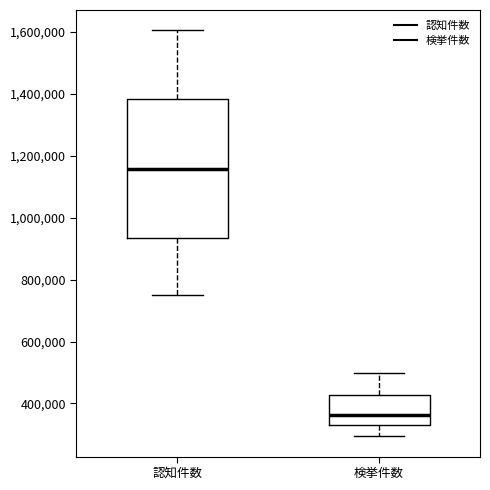

Reading left to right, transcribe this box plot: for each box, give where its median line is, the range the box spans, and where its two whiskers end, as read against the y-axis. The values are not printed on the chart, so give them approximately, as read against the axis.

認知件数: median 1160000, box 940000 to 1380000, whiskers 740000 to 1600000
検挙件数: median 360000, box 320000 to 420000, whiskers 300000 to 500000